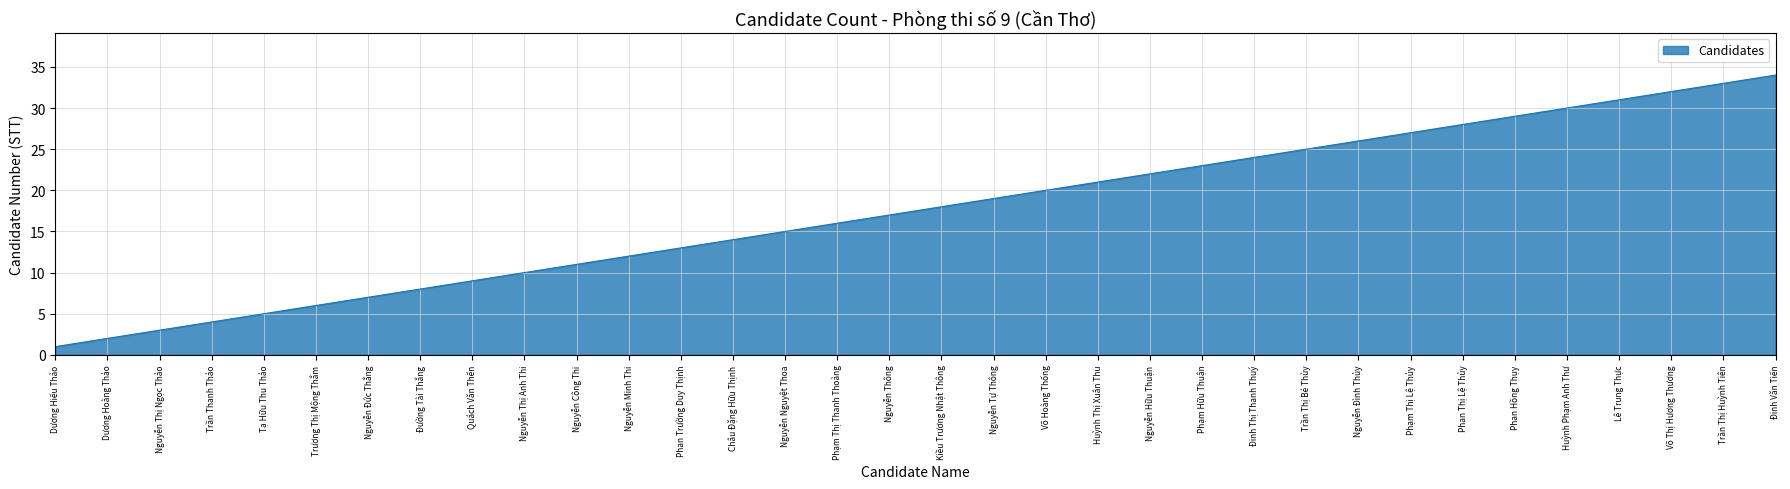

Rank the categories by value from lowest to highest.

Dương Hiếu Thảo, Dương Hoàng Thảo, Nguyễn Thị Ngọc Thảo, Trần Thanh Thảo, Tạ Hữu Thu Thảo, Trương Thị Mộng Thắm, Nguyễn Đức Thắng, Đường Tài Thắng, Quách Văn Thến, Nguyễn Thị Anh Thi, Nguyễn Công Thi, Nguyễn Minh Thi, Phan Trường Duy Thịnh, Châu Đặng Hữu Thịnh, Nguyễn Nguyệt Thoa, Phạm Thị Thanh Thoảng, Nguyễn Thông, Kiều Trương Nhật Thông, Nguyễn Tự Thông, Võ Hoàng Thống, Huỳnh Thị Xuân Thu, Nguyễn Hữu Thuận, Phạm Hữu Thuận, Đinh Thị Thanh Thuý, Trần Thị Bé Thùy, Nguyễn Đình Thủy, Phạm Thị Lệ Thủy, Phan Thị Lệ Thủy, Phan Hồng Thụy, Huỳnh Phạm Anh Thư, Lê Trung Thực, Võ Thị Hương Thương, Trần Thị Huỳnh Tiên, Đinh Văn Tiến